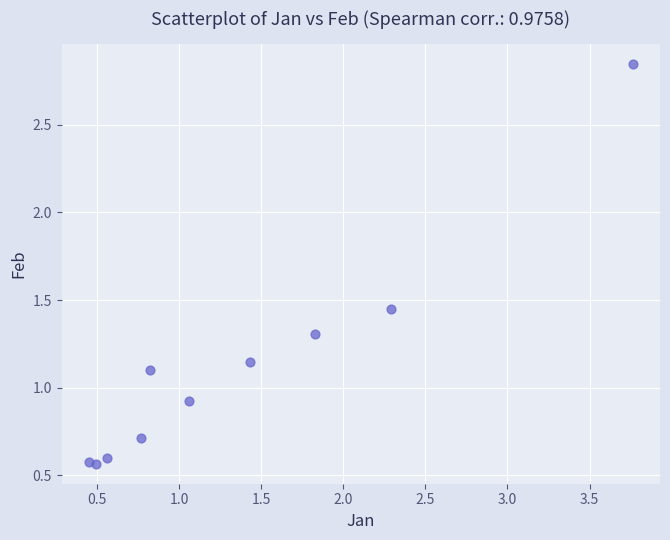

What is the range of Y values (max minus min)?

2.3